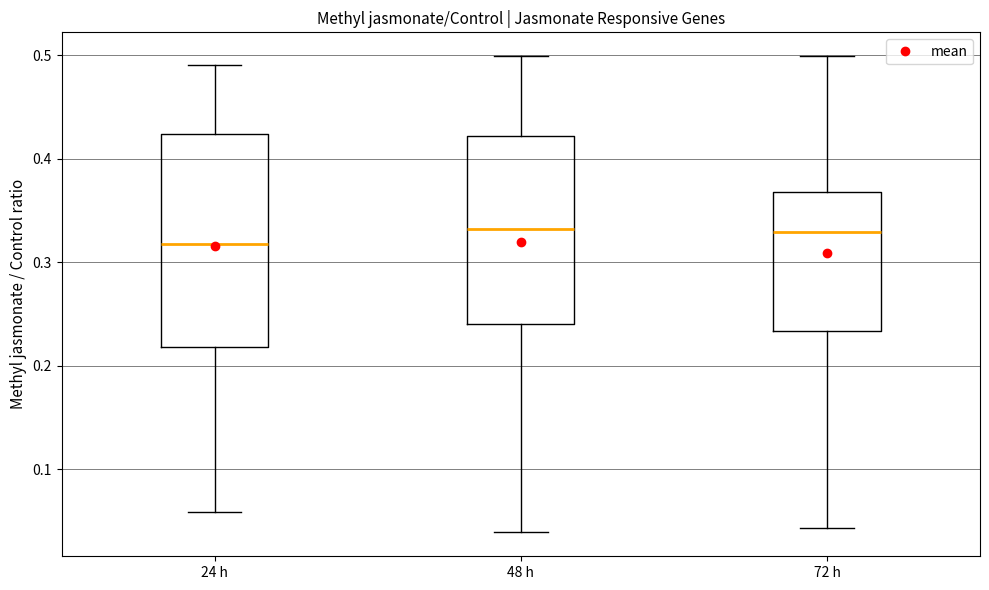

Reading left to right, read every box against the y-axis: the position of its median line, the range the box covers, and the ends of its whiskers. The values are not printed on the chart, so give them approximately, as read against the axis.

24 h: median 0.32, box 0.22 to 0.42, whiskers 0.06 to 0.49
48 h: median 0.33, box 0.24 to 0.42, whiskers 0.04 to 0.50
72 h: median 0.33, box 0.23 to 0.37, whiskers 0.04 to 0.50